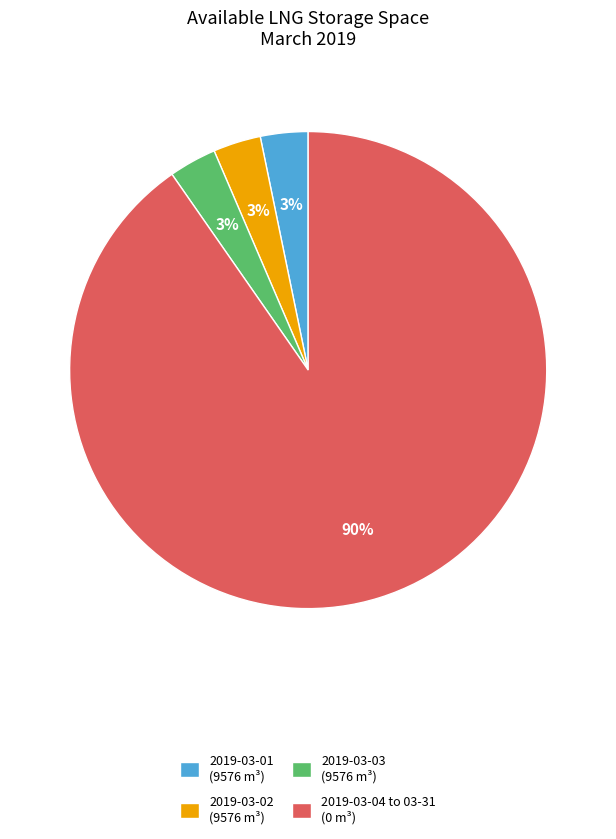

True or false: 2019-03-02 (9576 m³) accounts for 3% of the total.

True